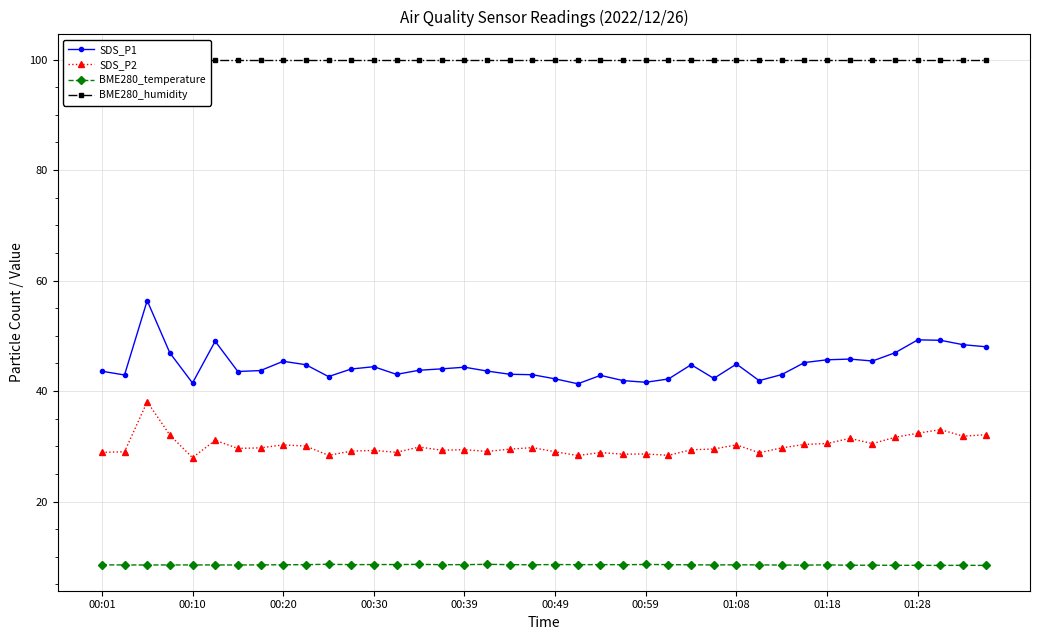

True or false: BME280_temperature has a value of 3.7 at 01:18.

False